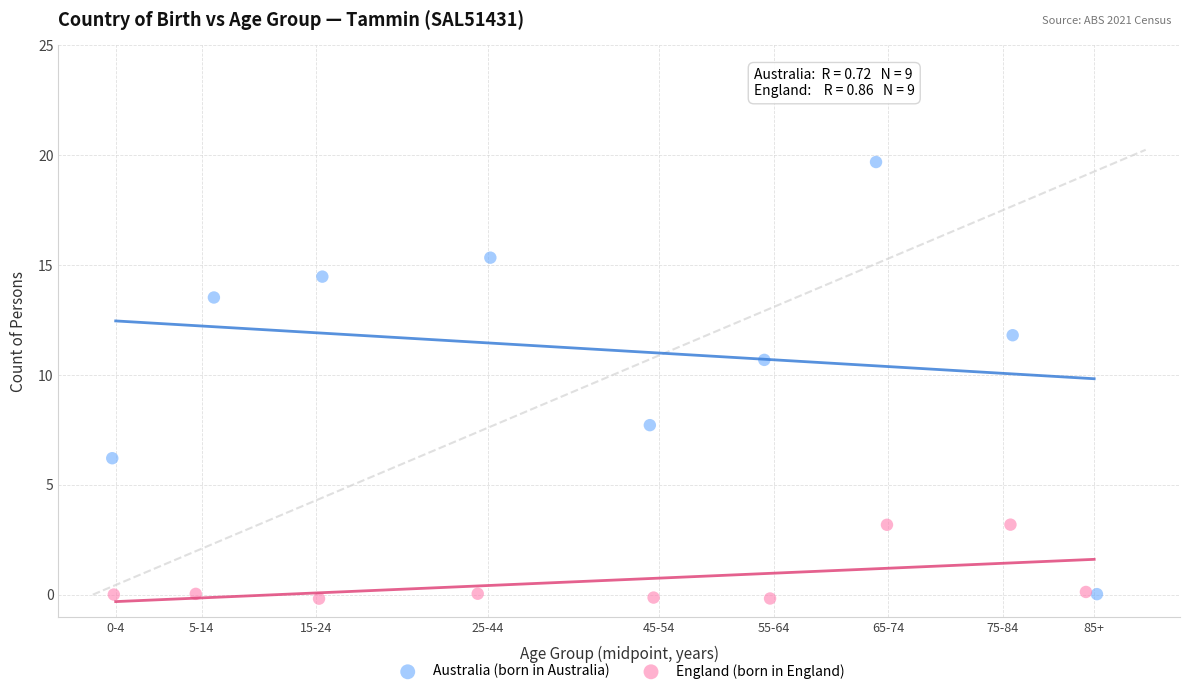

Which series has the widest spread of Y values?

Australia (born in Australia)